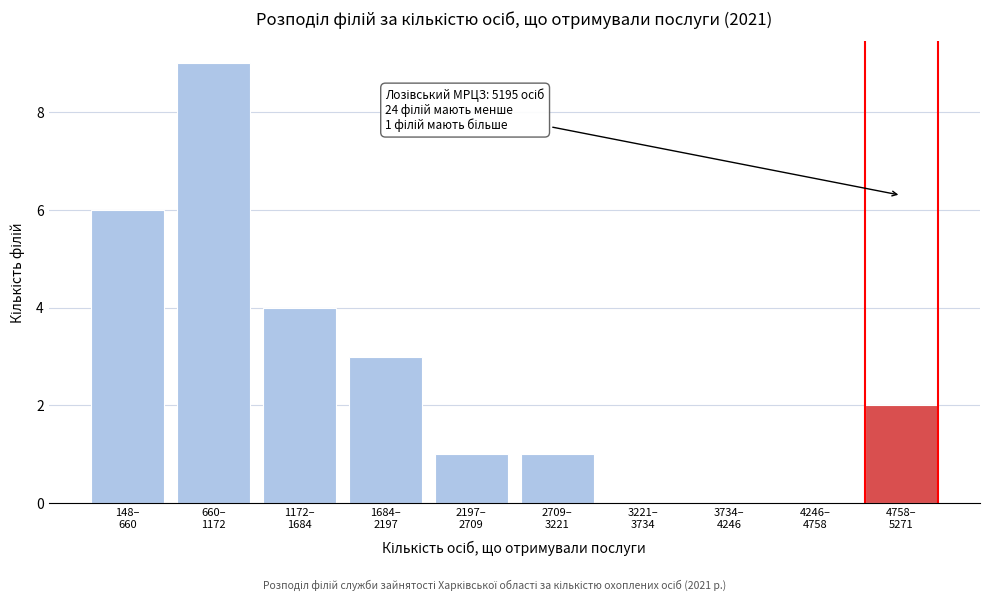

What is the sum of all values?

26